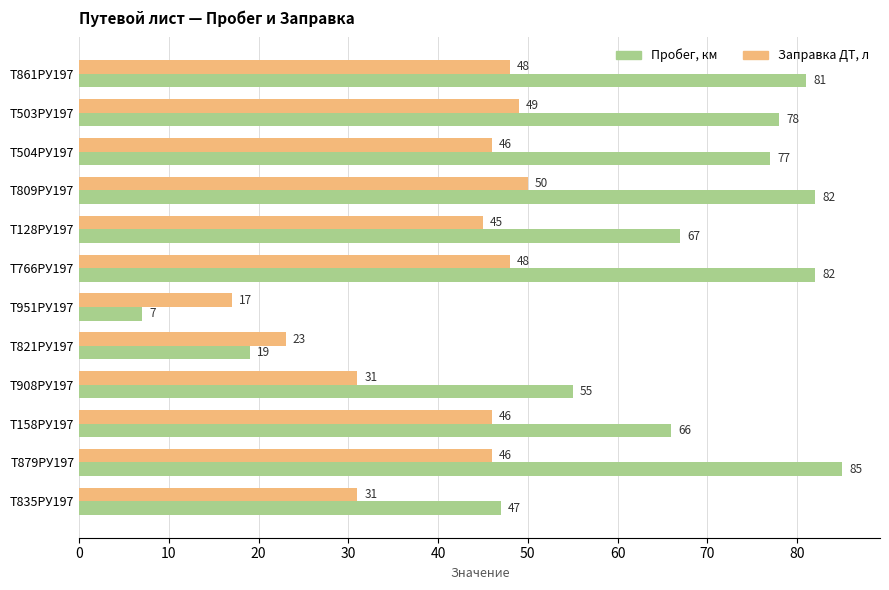

What is the sum of all Пробег, км values?

746